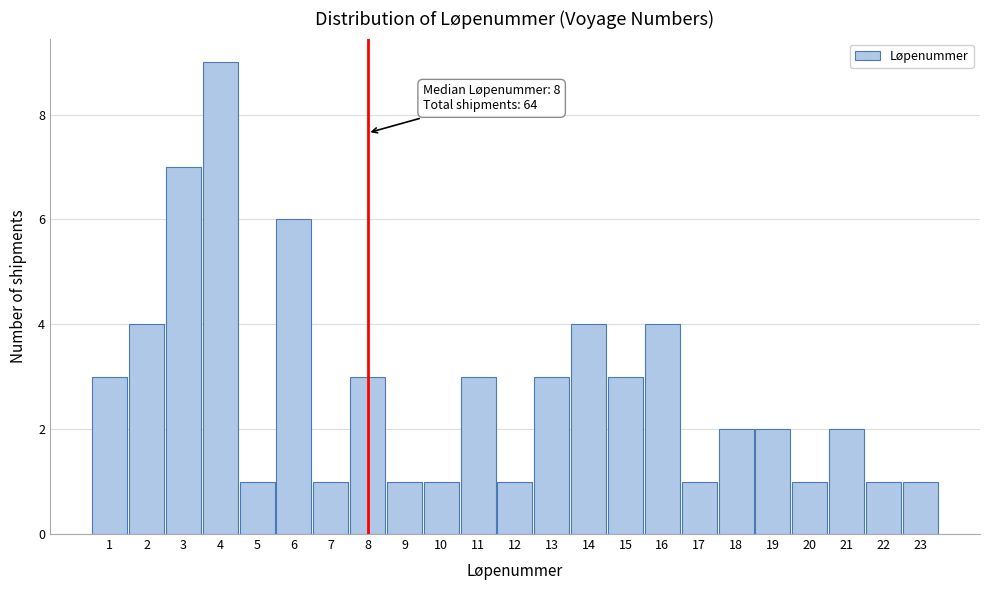

Over which range of the x-axis is the bar tallest?

3.5 to 4.5